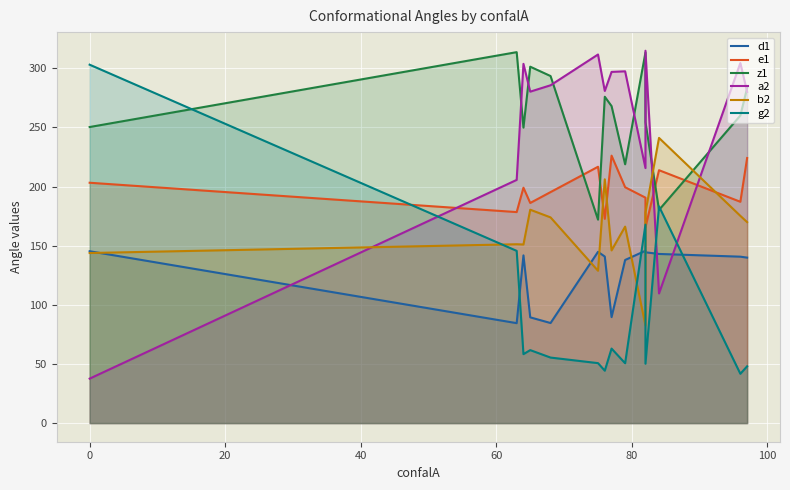

List the series in order of their peak value, highest first.

a2, z1, g2, b2, e1, d1